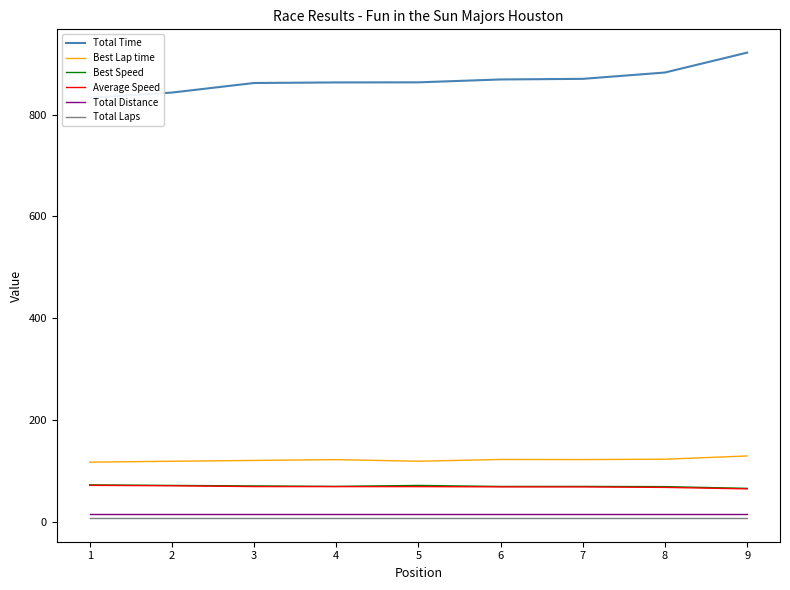

True or false: Average Speed and Total Time intersect in this chart.

False